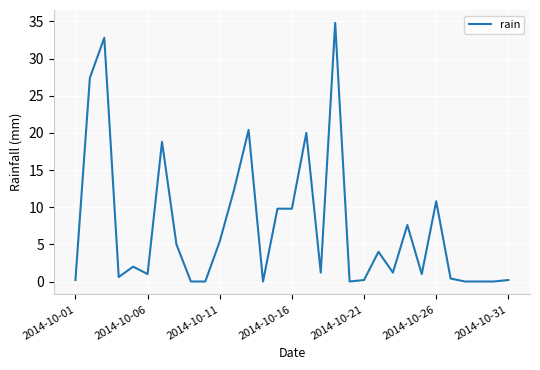

What is the difference between the maximum and minimum values?

34.8